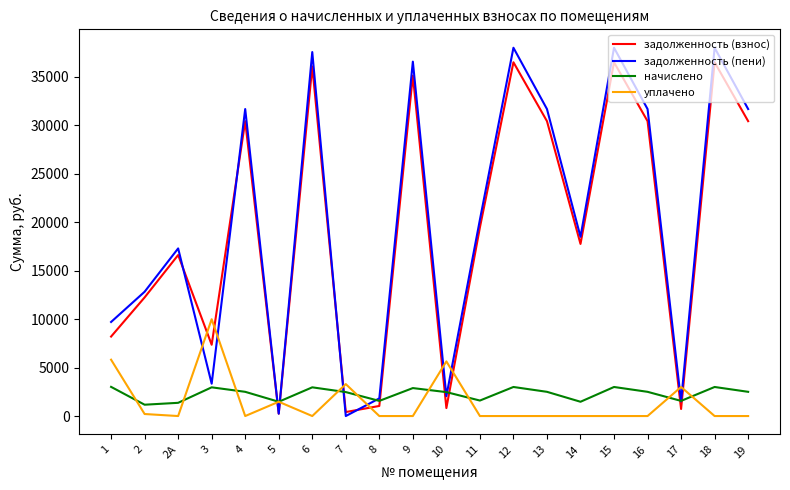

True or false: задолженность (взнос) has more than 0 points higher than both neighbors.

True